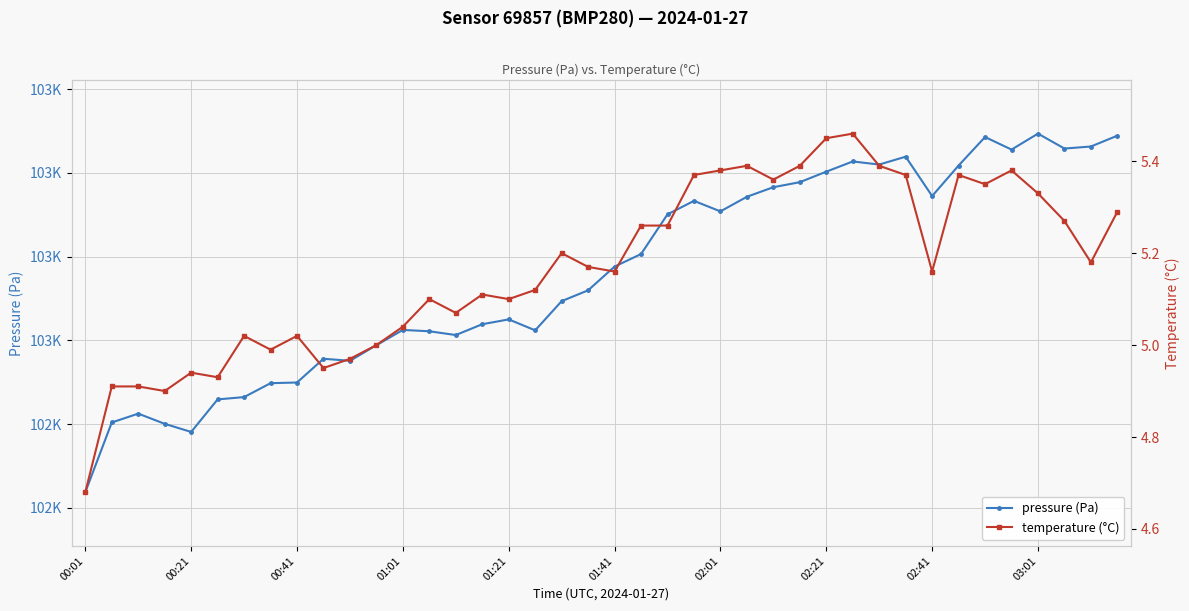

True or false: temperature (°C) and pressure (Pa) intersect in this chart.

False